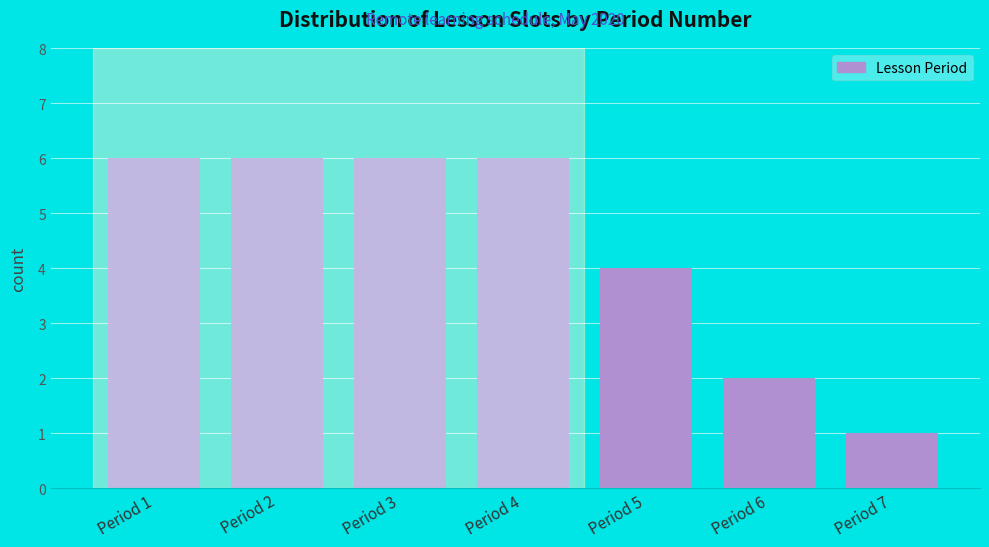

Reading right to left, what are all the values shown in this chart?

1	2	4	6	6	6	6